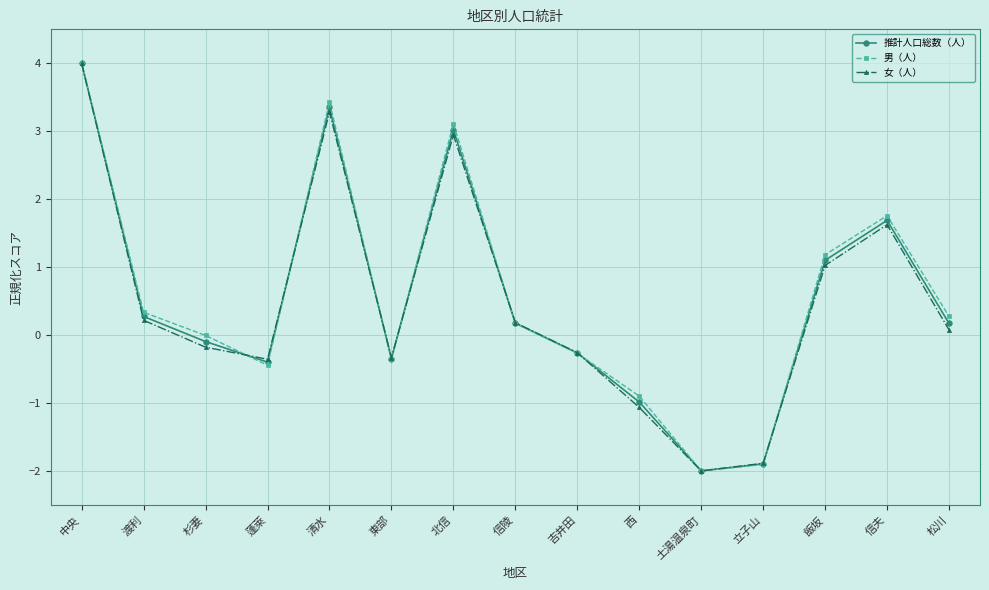

Between 西 and 信夫, which series saw the biggest shift?

女（人）